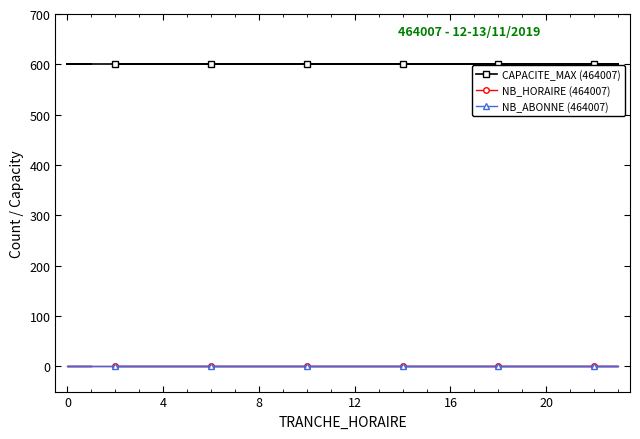

True or false: NB_HORAIRE (464007) and CAPACITE_MAX (464007) intersect in this chart.

False